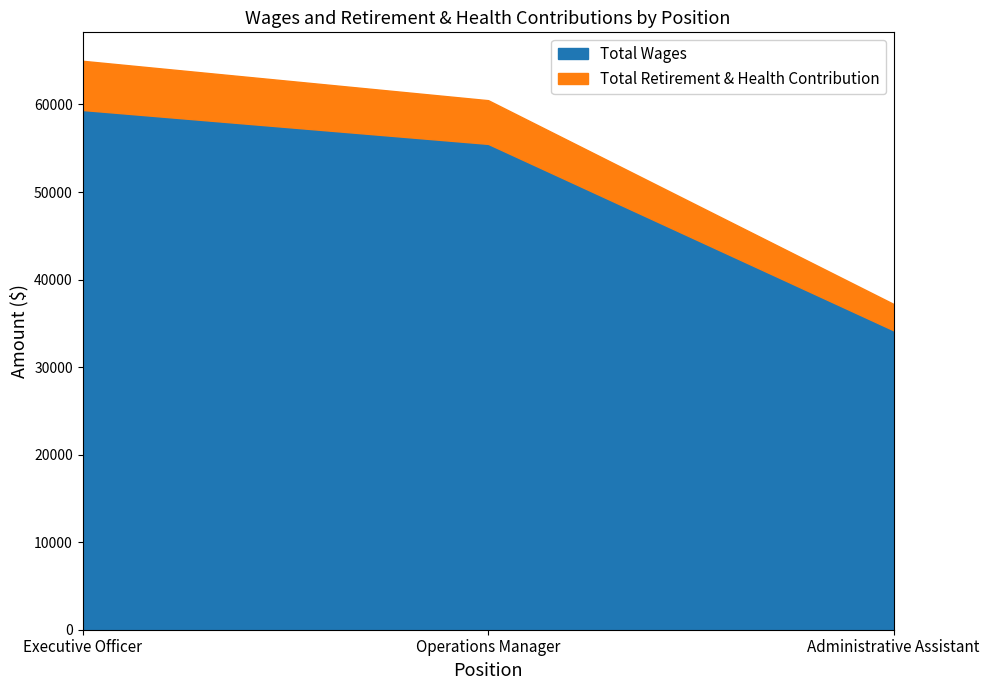

List the labels in order of Total Wages value, smallest first.

Administrative Assistant, Operations Manager, Executive Officer